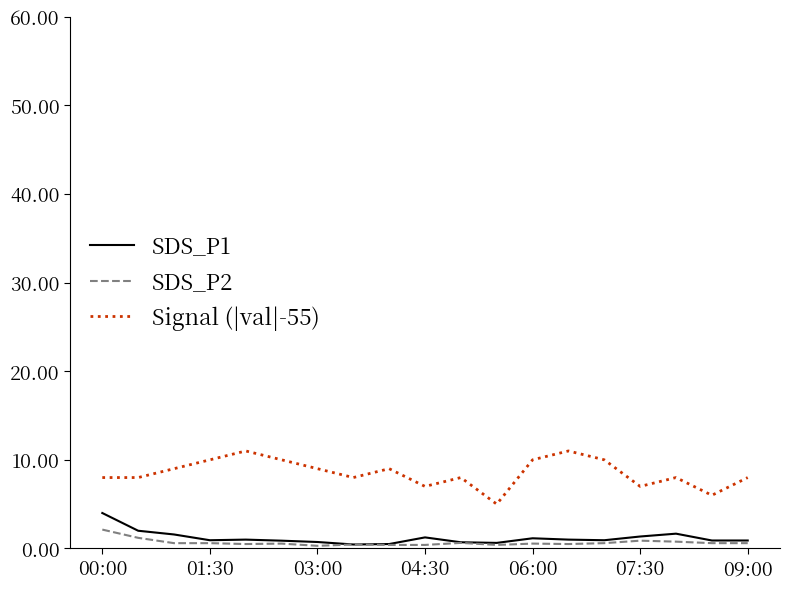

What is the greatest value displayed?

11.0